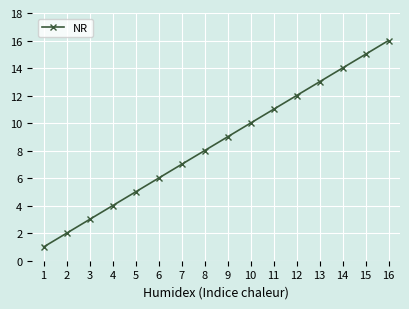

List the labels in order of value, largest first.

16, 15, 14, 13, 12, 11, 10, 9, 8, 7, 6, 5, 4, 3, 2, 1